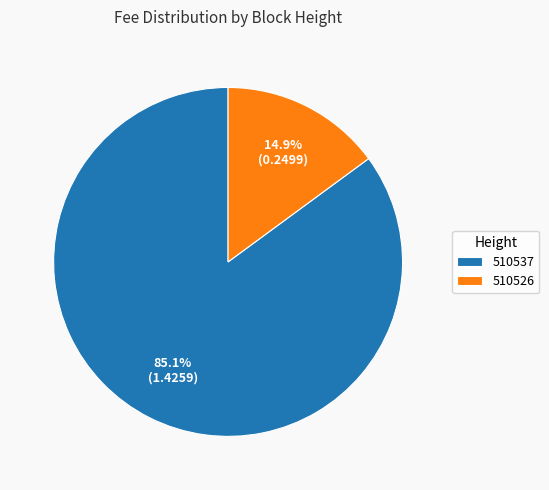

To the nearest percent, what is the difference between the 510526 and 510537 slice percentages?

70%